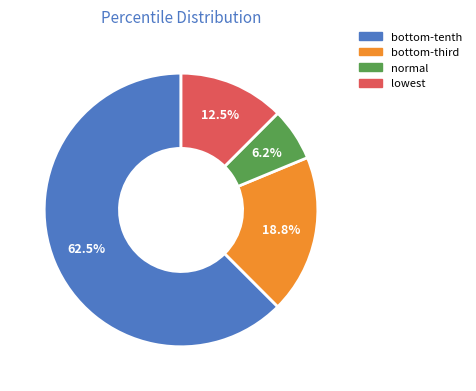

What is the smallest slice in the pie chart?

normal